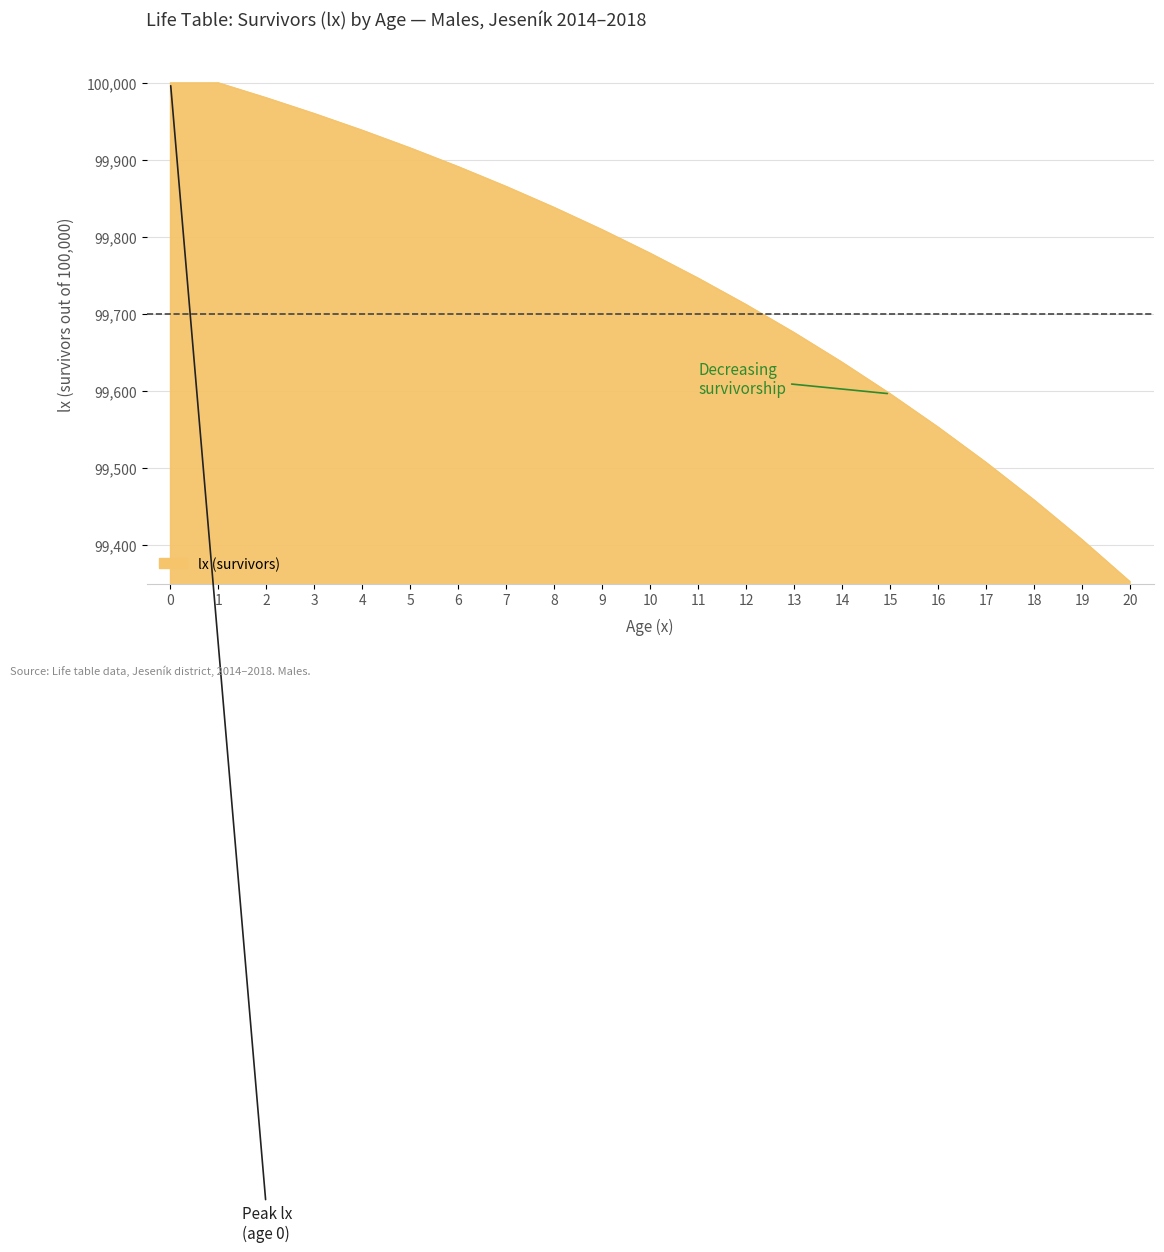

Does the chart have visible grid lines?

Yes